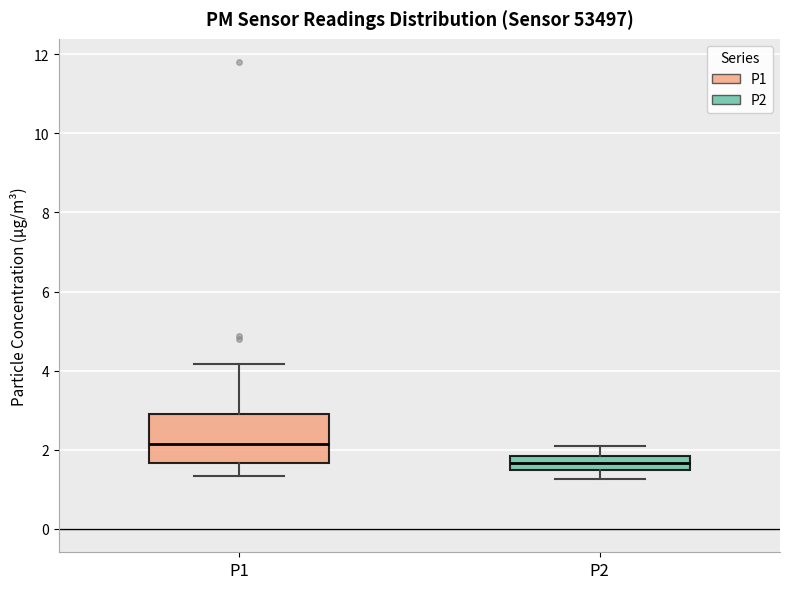

Which box is the tallest, from its lower edge to its upper edge?

P1